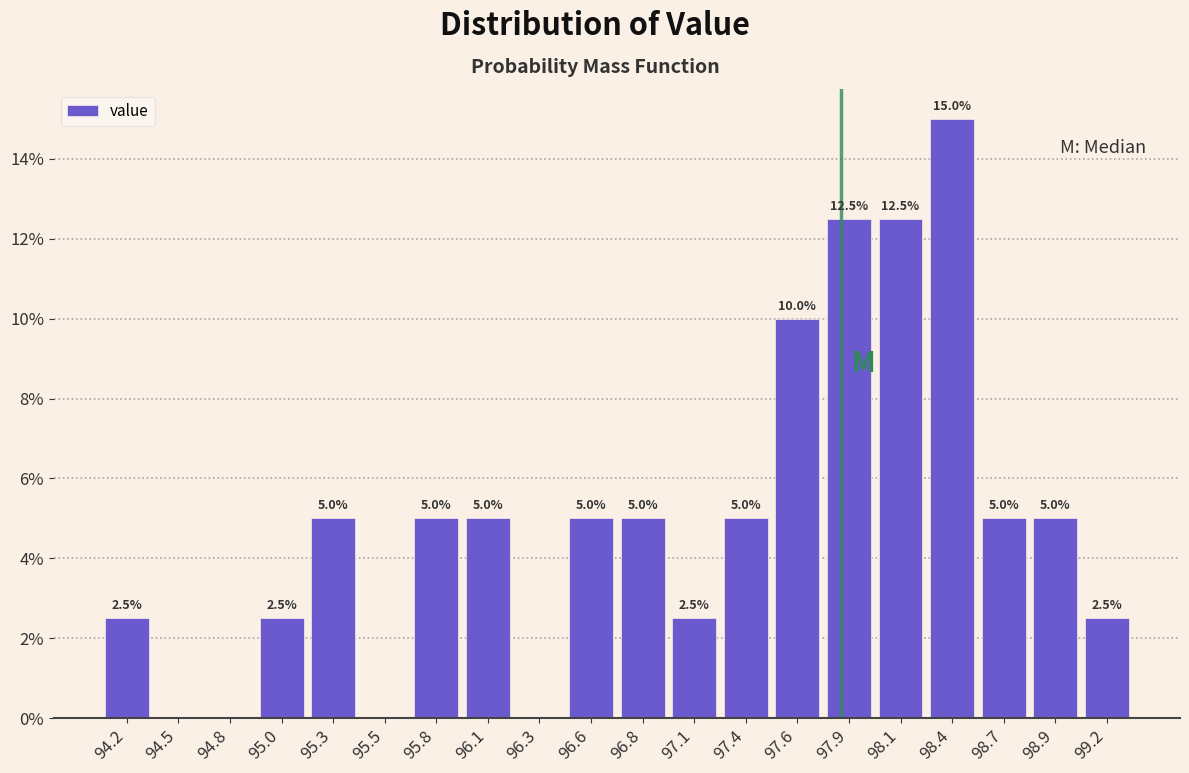

Which range on the x-axis has the tallest bar?

98.30 to 98.55